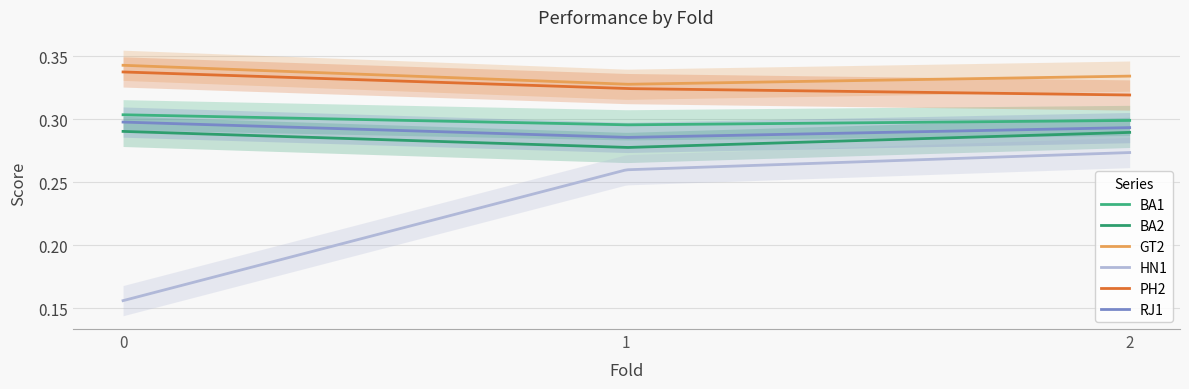

List the series in order of their peak value, lowest first.

HN1, BA2, RJ1, BA1, PH2, GT2